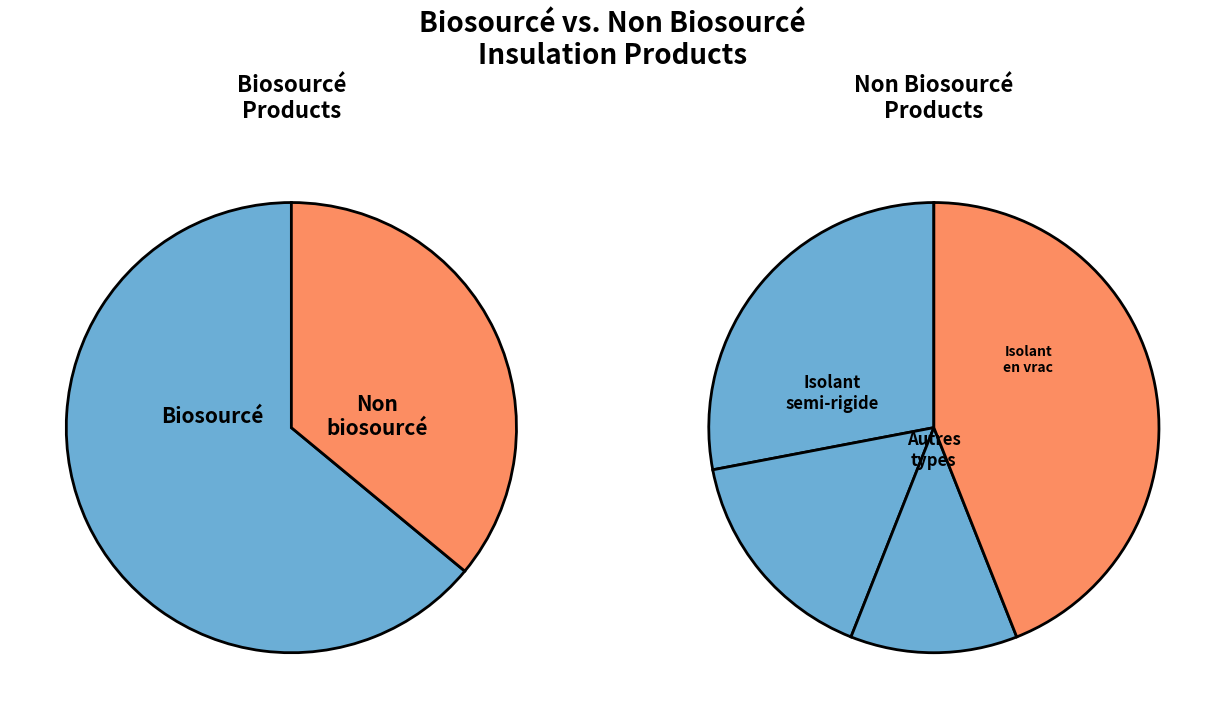

To the nearest percent, what is the difference between the largest and smallest slice percentages?

28%